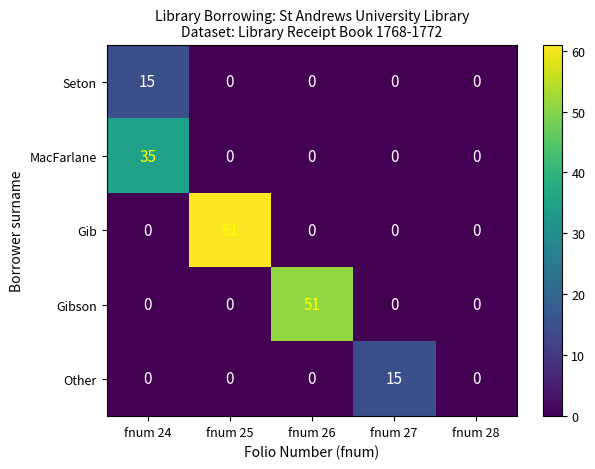

Which category has the highest value across all series?

fnum 25